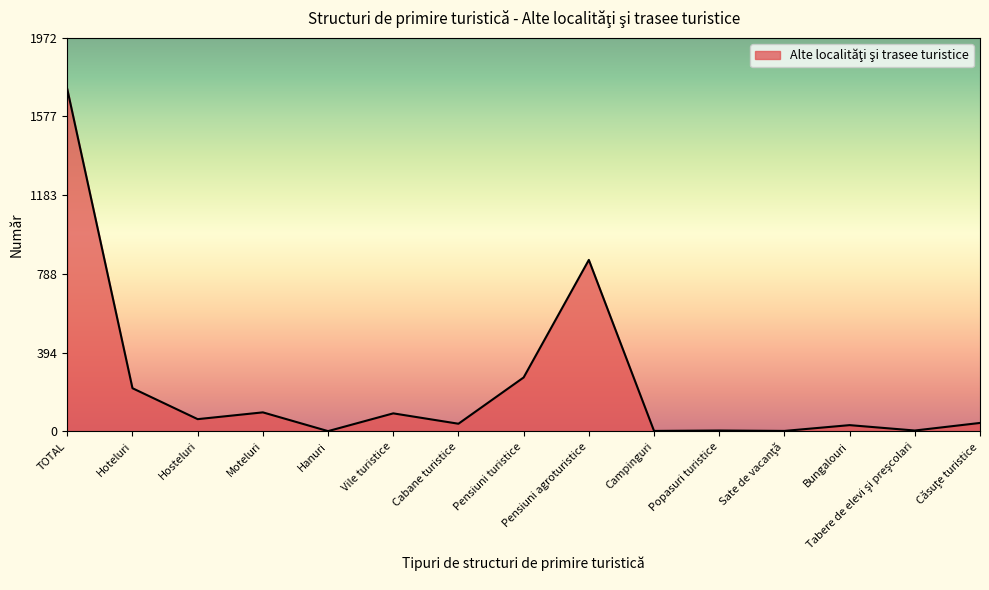

Which category has the highest value across all series?

TOTAL